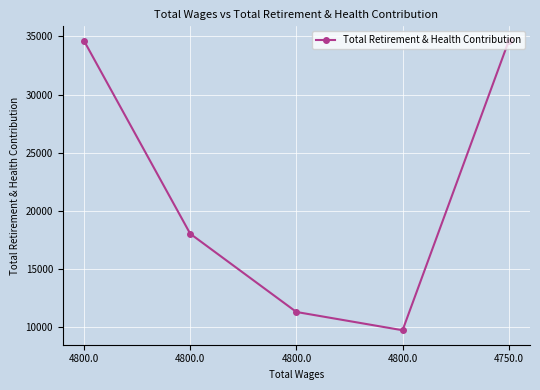

How many points are lower than both their immediate neighbors (excluding endpoints)?

1